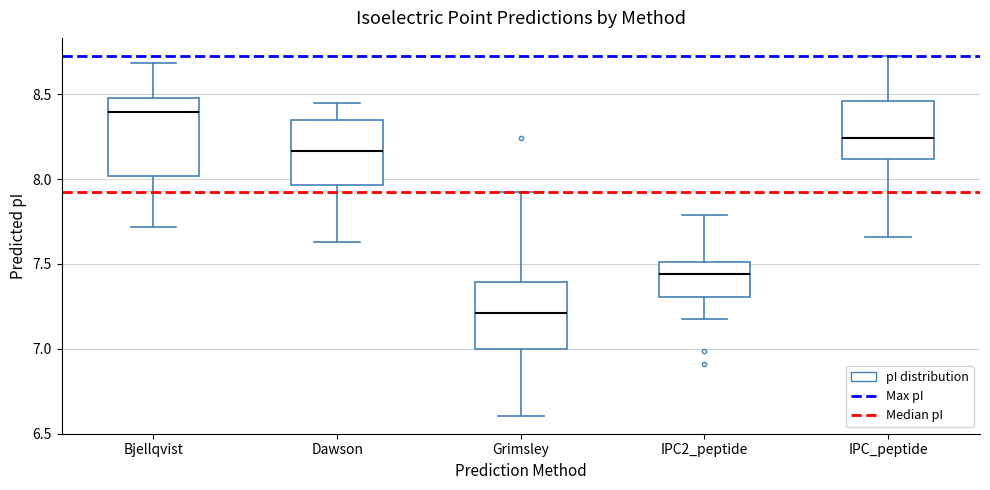

Which box's median line is the lowest?

Grimsley